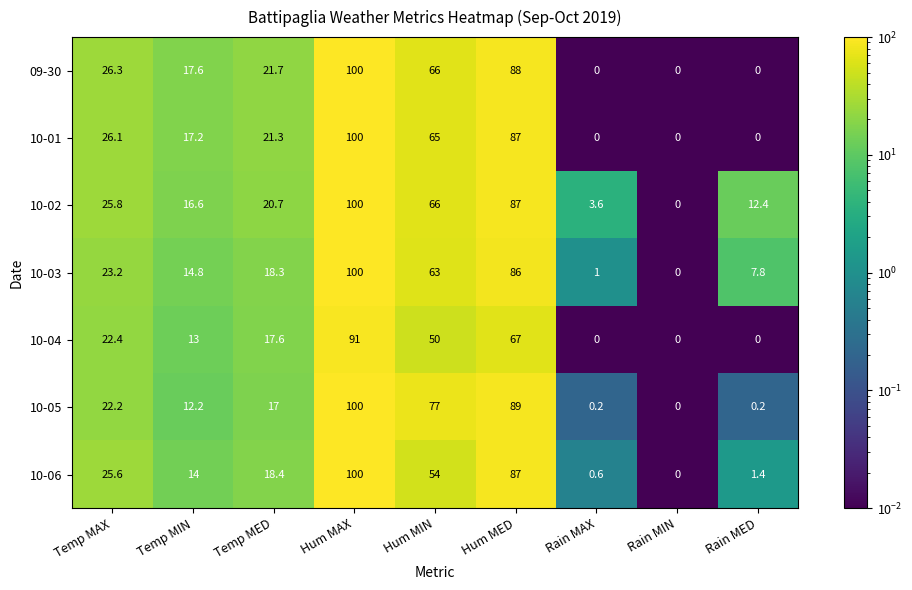

What is the difference between the 10-03 values at Rain MAX and Temp MAX?

22.2